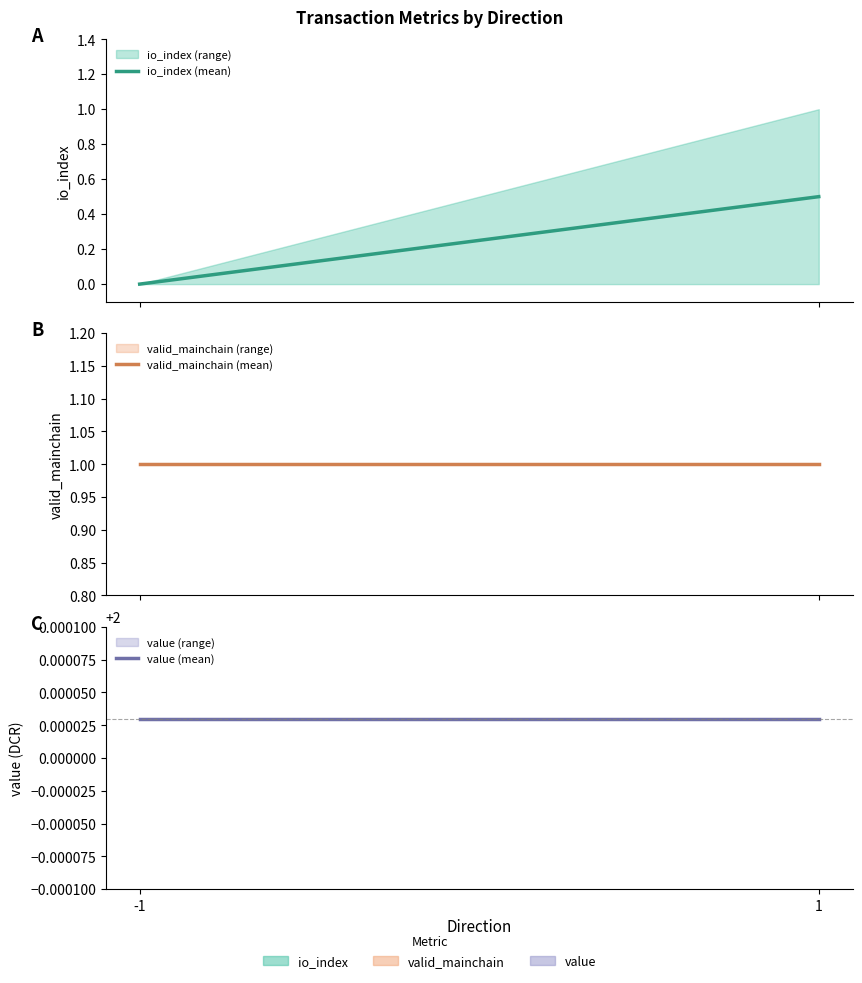

What is the minimum value for valid_mainchain (mean)?

1.0